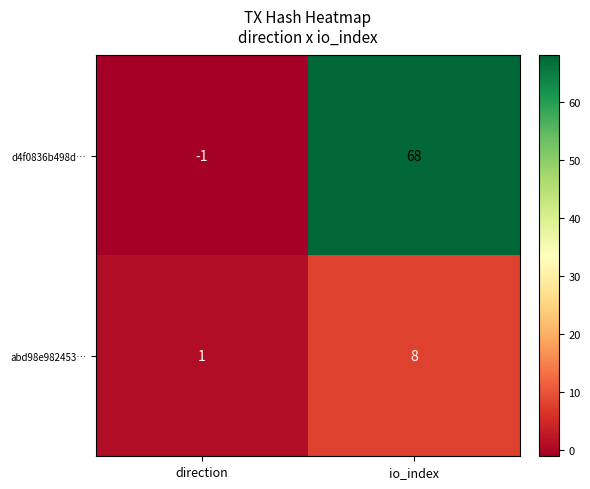

Which series changed the most between direction and io_index?

d4f0836b498d…